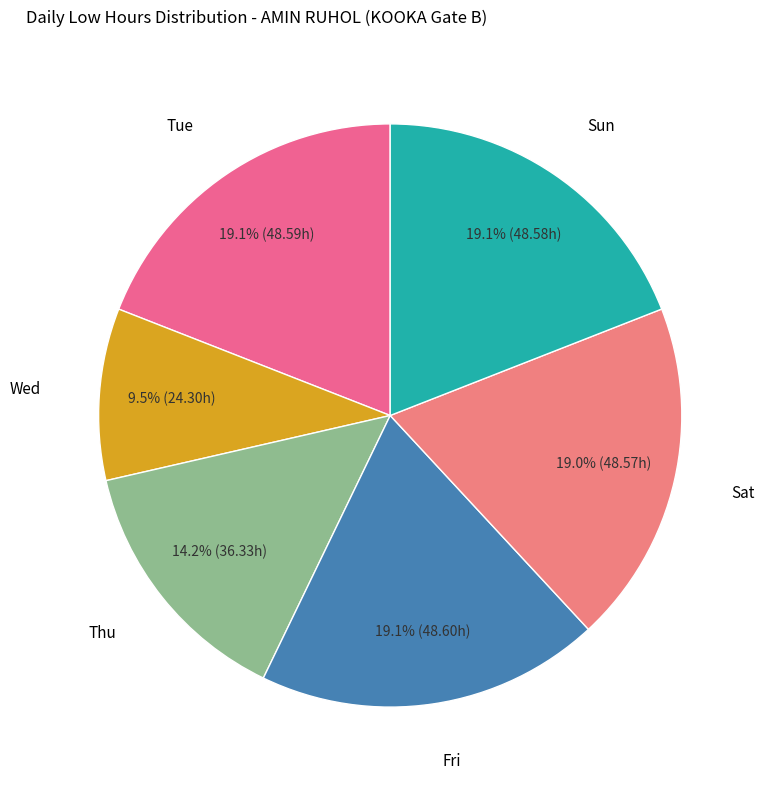

Is there any slice that represents more than half of the pie?

No